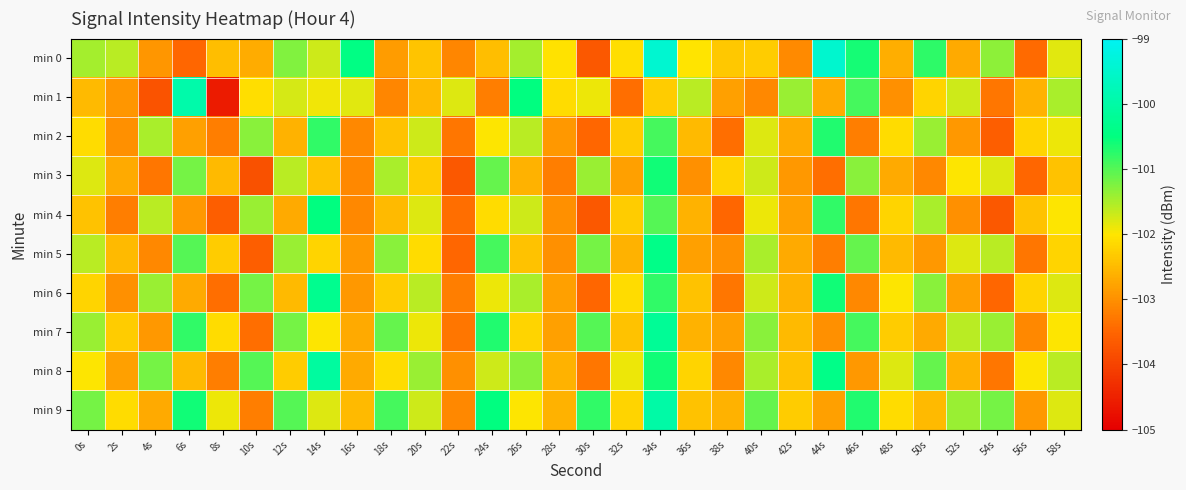

What is the greatest value displayed?

-99.5